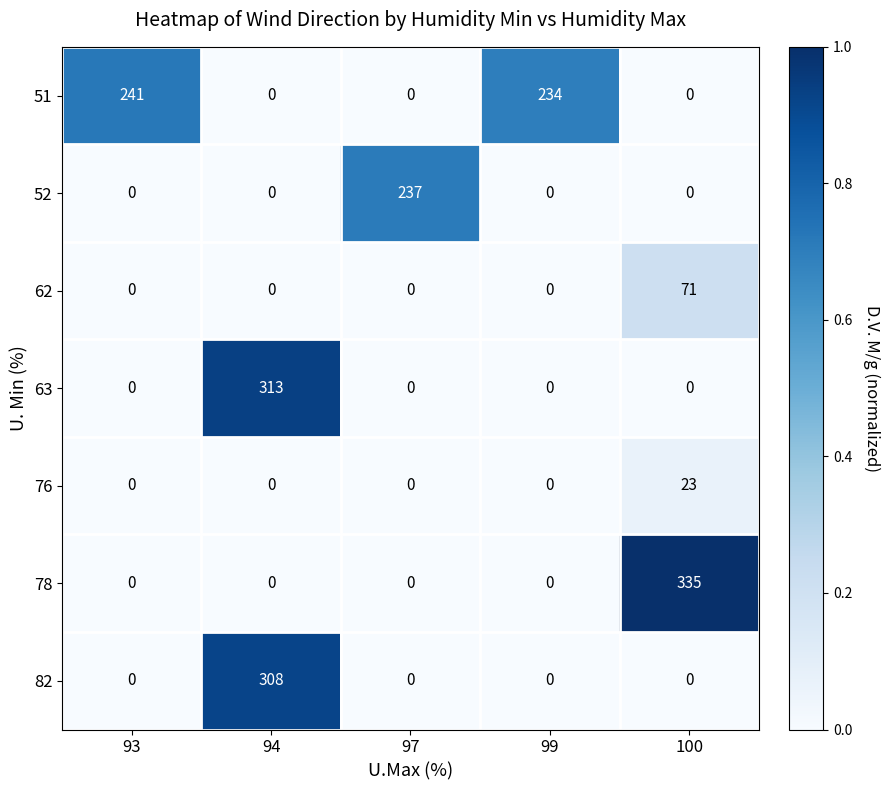

What is the total value across all series at 100?

429